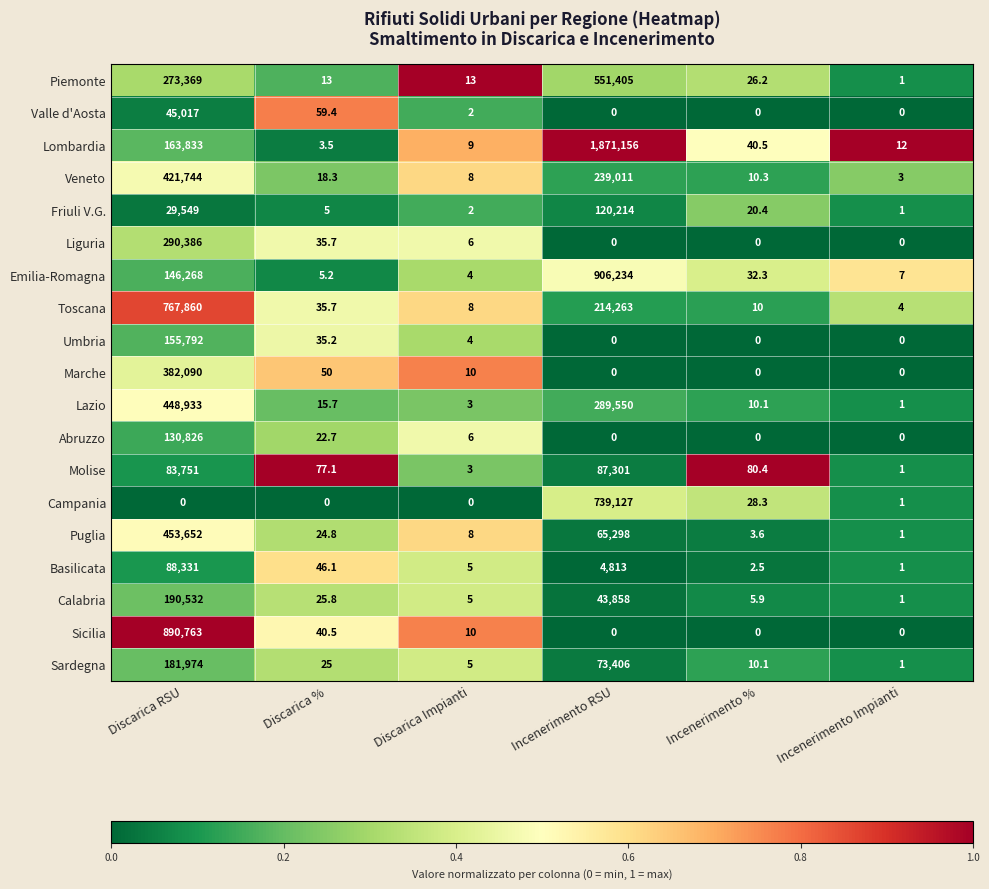

At which category is the sum across all series the highest?

Incenerimento RSU